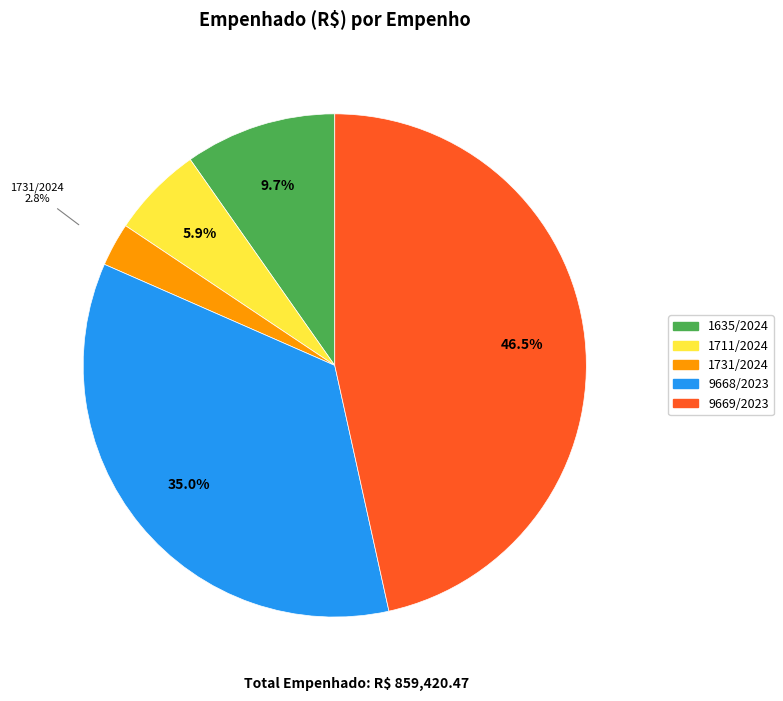

Rank the categories by value from highest to lowest.

9669/2023, 9668/2023, 1635/2024, 1711/2024, 1731/2024